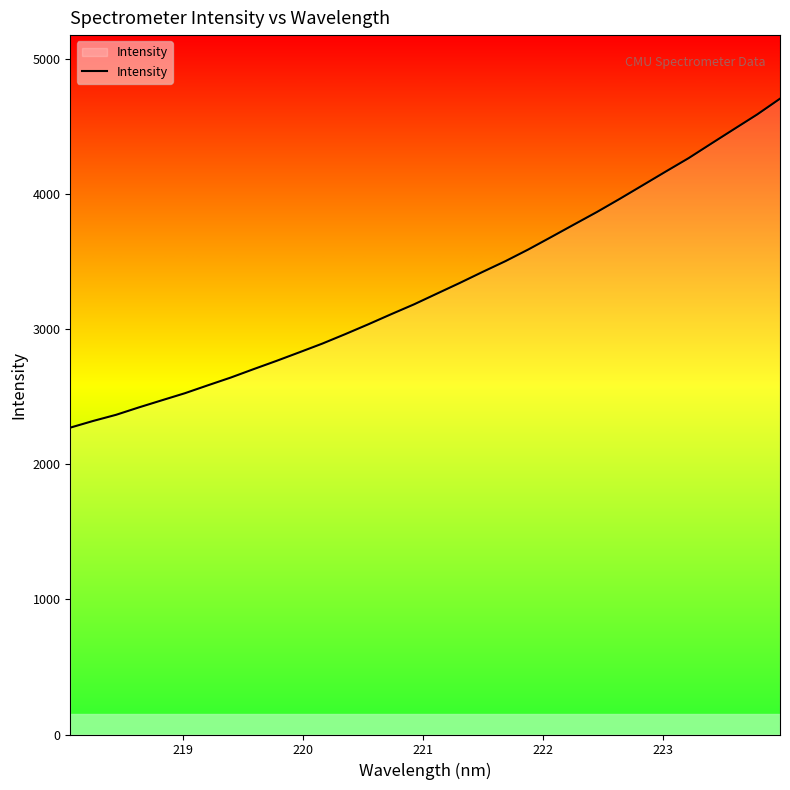

What is the maximum value shown in the chart?

4707.9